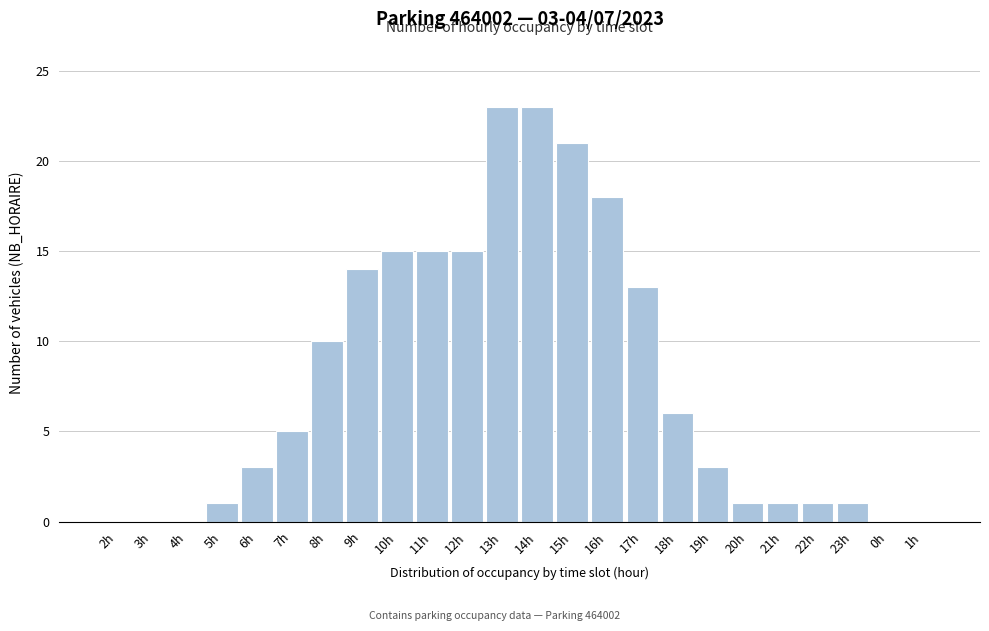

Reading left to right, what are all the values shown in this chart?

2h=0	3h=0	4h=0	5h=1	6h=3	7h=5	8h=10	9h=14	10h=15	11h=15	12h=15	13h=23	14h=23	15h=21	16h=18	17h=13	18h=6	19h=3	20h=1	21h=1	22h=1	23h=1	0h=0	1h=0